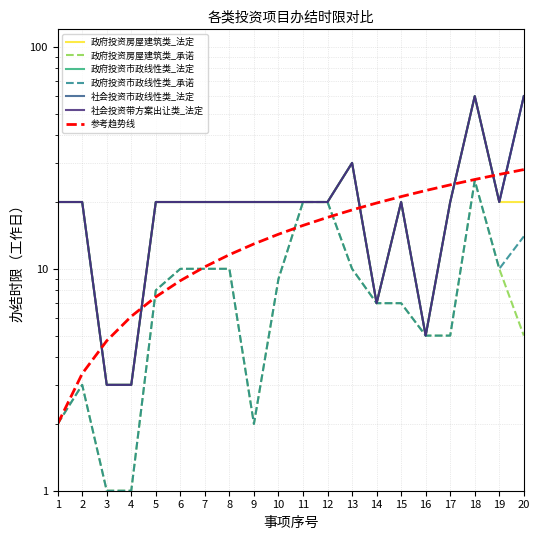

Rank the series by their maximum value, from lowest to highest.

政府投资房屋建筑类_承诺, 政府投资市政线性类_承诺, 政府投资房屋建筑类_法定, 政府投资市政线性类_法定, 社会投资市政线性类_法定, 社会投资带方案出让类_法定